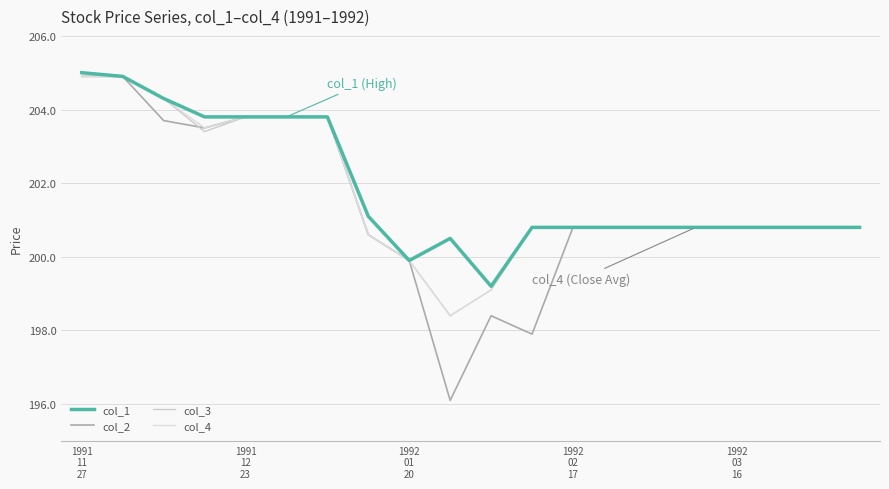

Does the chart display data point markers on the line(s)?

No